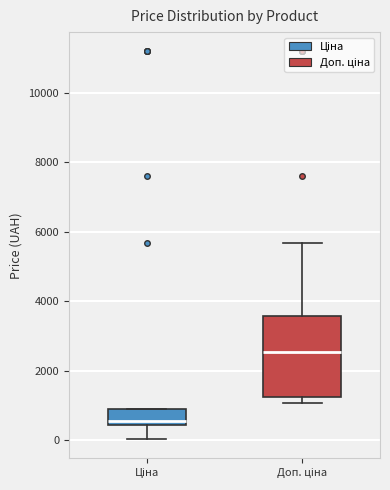

Reading left to right, read every box against the y-axis: the position of its median line, the range the box covers, and the ends of its whiskers. The values are not printed on the chart, so give them approximately, as read against the axis.

Ціна: median 600, box 400 to 800, whiskers 0 to 800
Доп. ціна: median 2600, box 1200 to 3600, whiskers 1000 to 5600